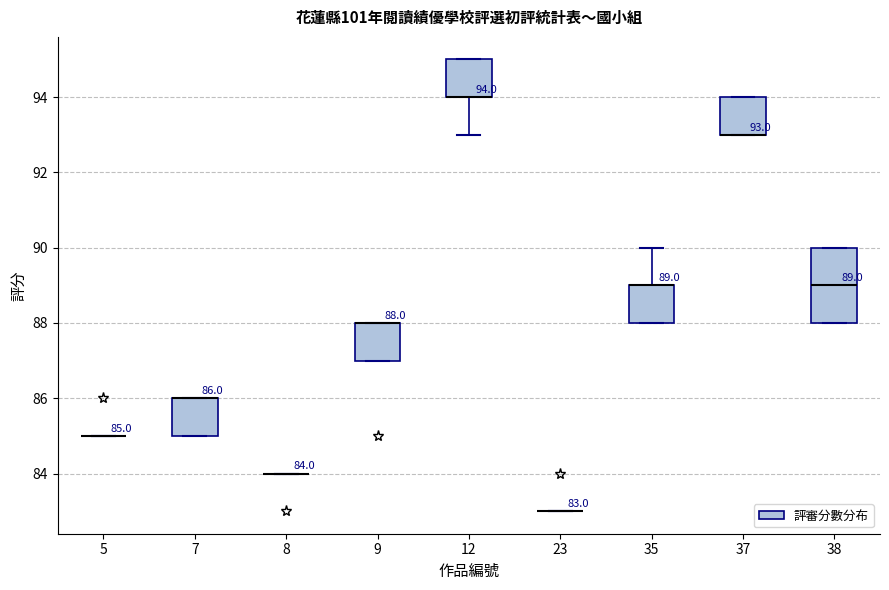

Which box is the tallest, from its lower edge to its upper edge?

38